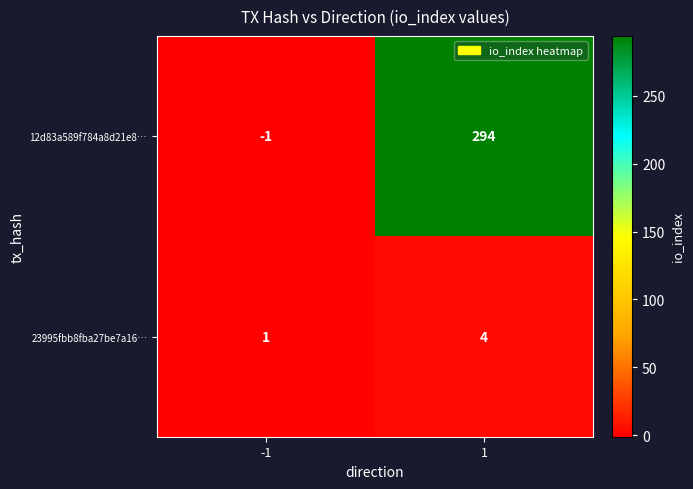

Is it true that 23995fbb8fba27be7a16… equals 1 at -1?

True